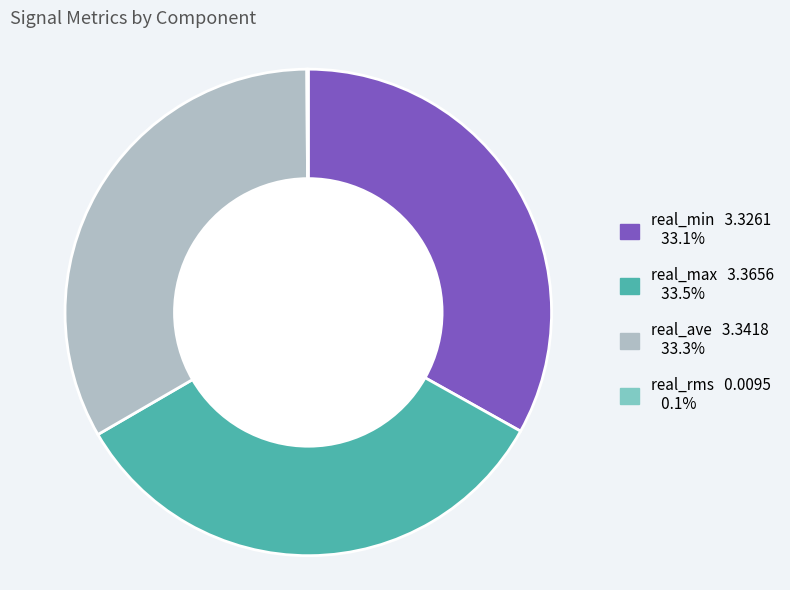

Does any single category account for the majority?

No